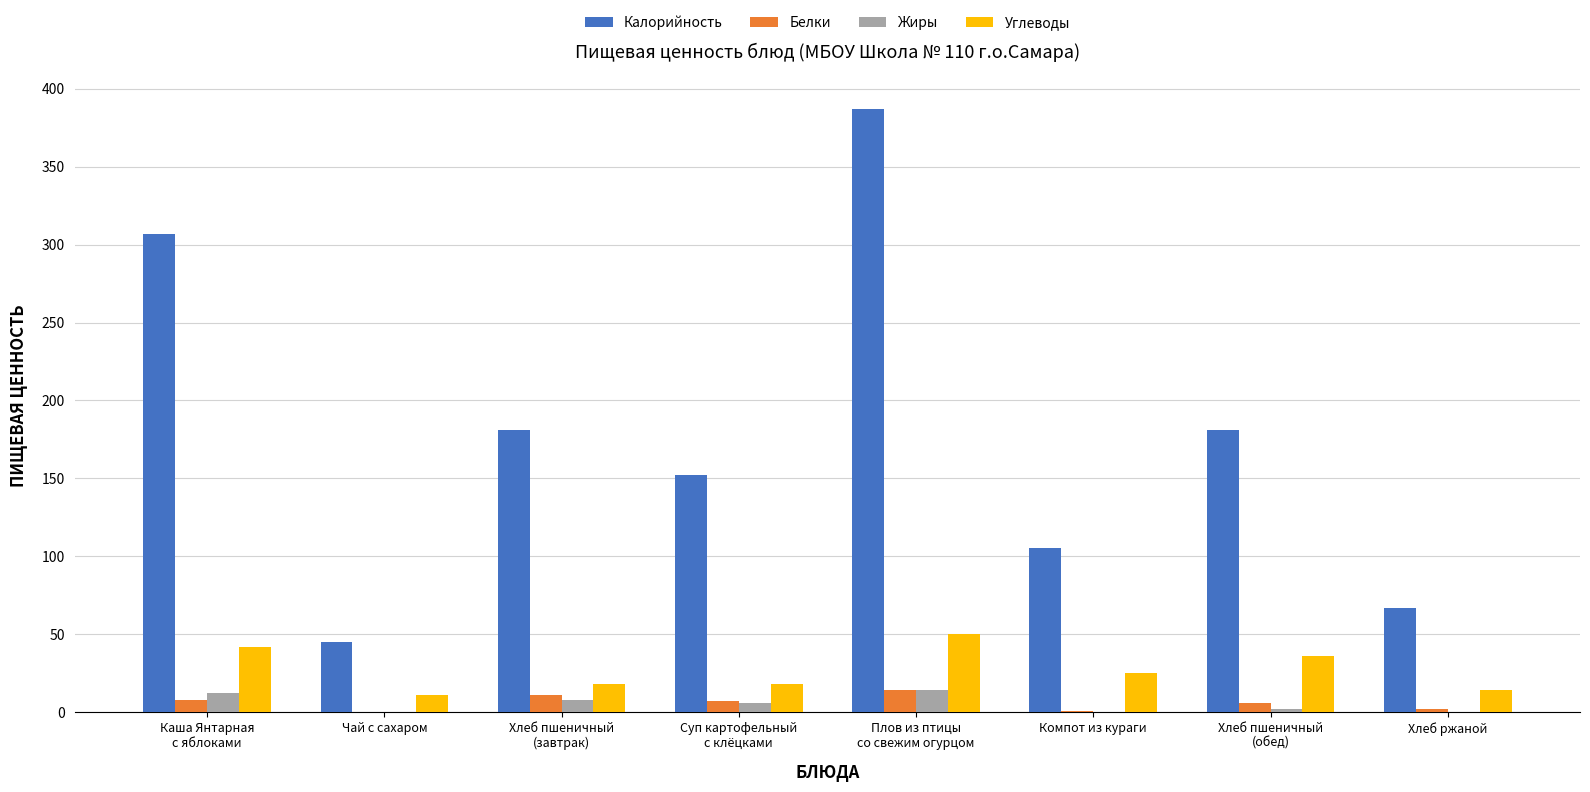

Which label corresponds to the largest value in the chart?

Плов из птицы
со свежим огурцом